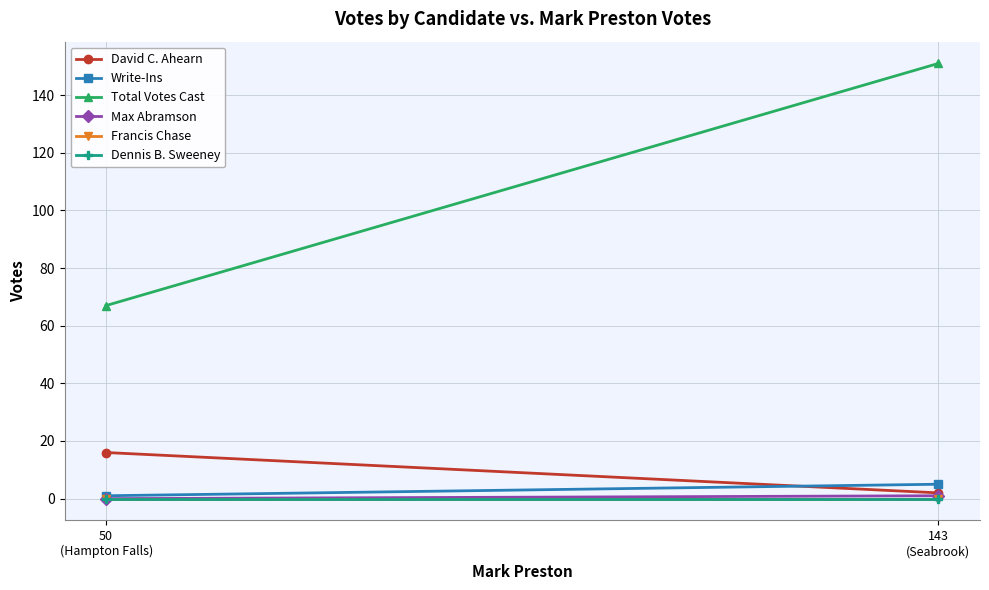

What position from the left is 50
(Hampton Falls)?

1